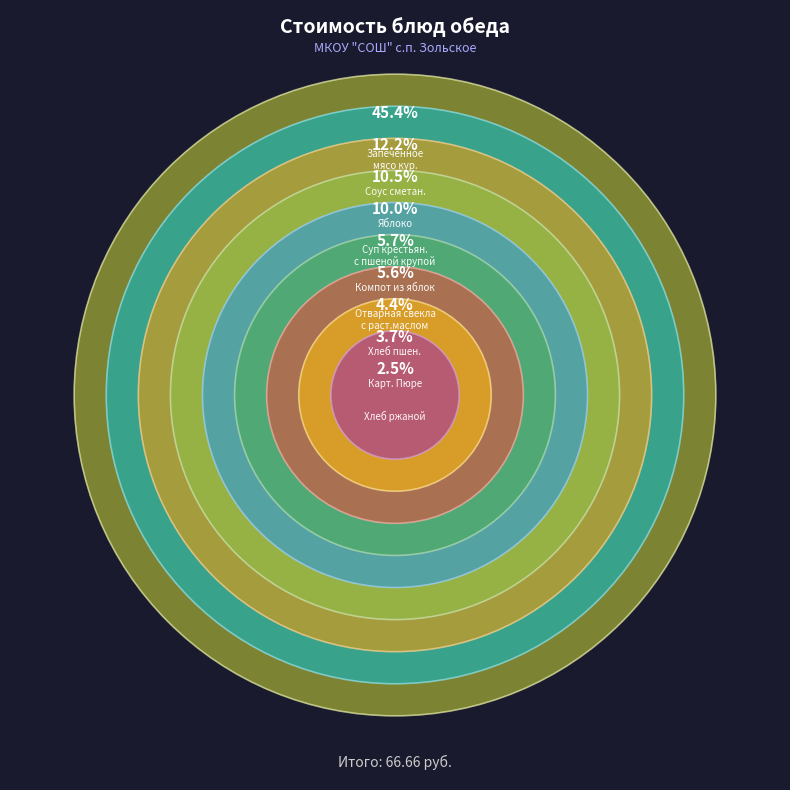

What percentage is the Яблоко slice, to the nearest percent?

11%